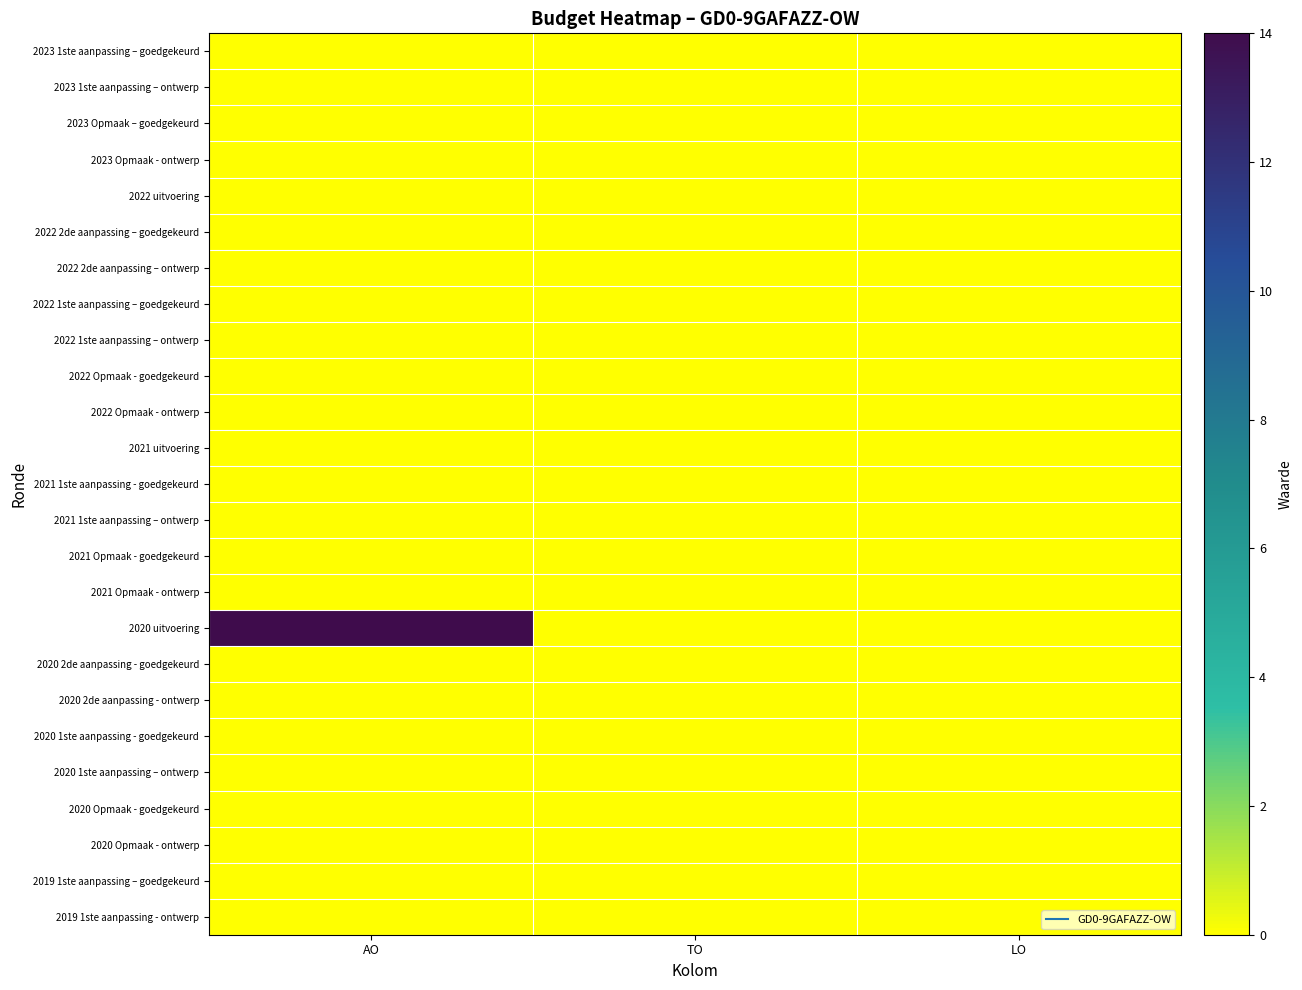

Which series changed the most between TO and LO?

2023 1ste aanpassing – goedgekeurd